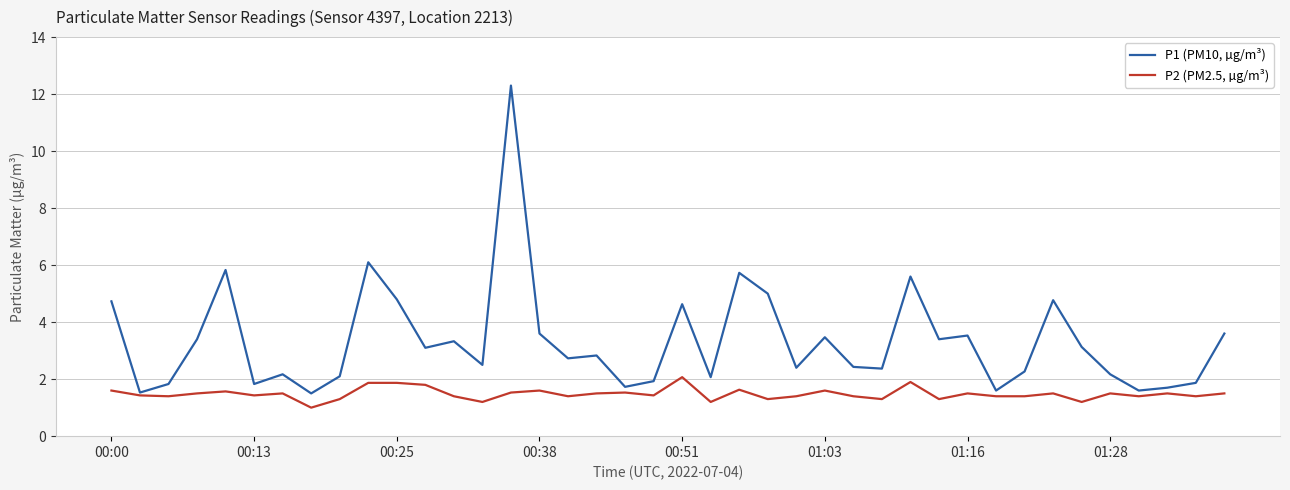

What are all the series names shown in the legend?

P1 (PM10, µg/m³), P2 (PM2.5, µg/m³)